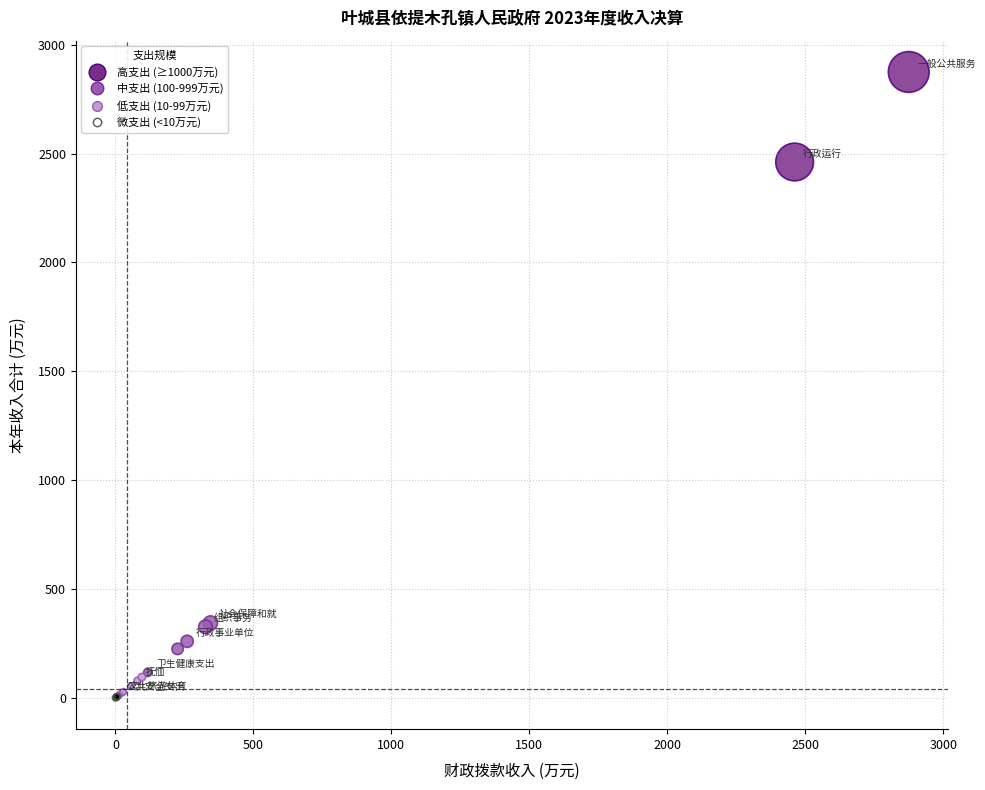

What Y value in the scatter plot is closest to 1437?

2461.3